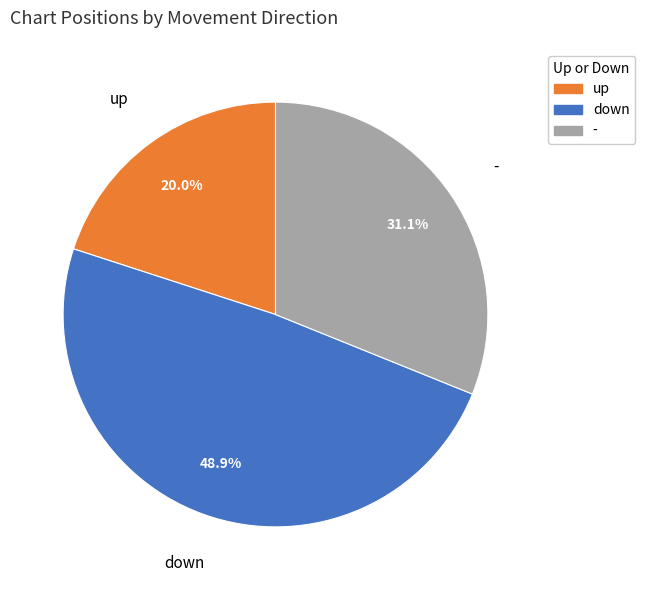

How many segments does this pie chart have?

3